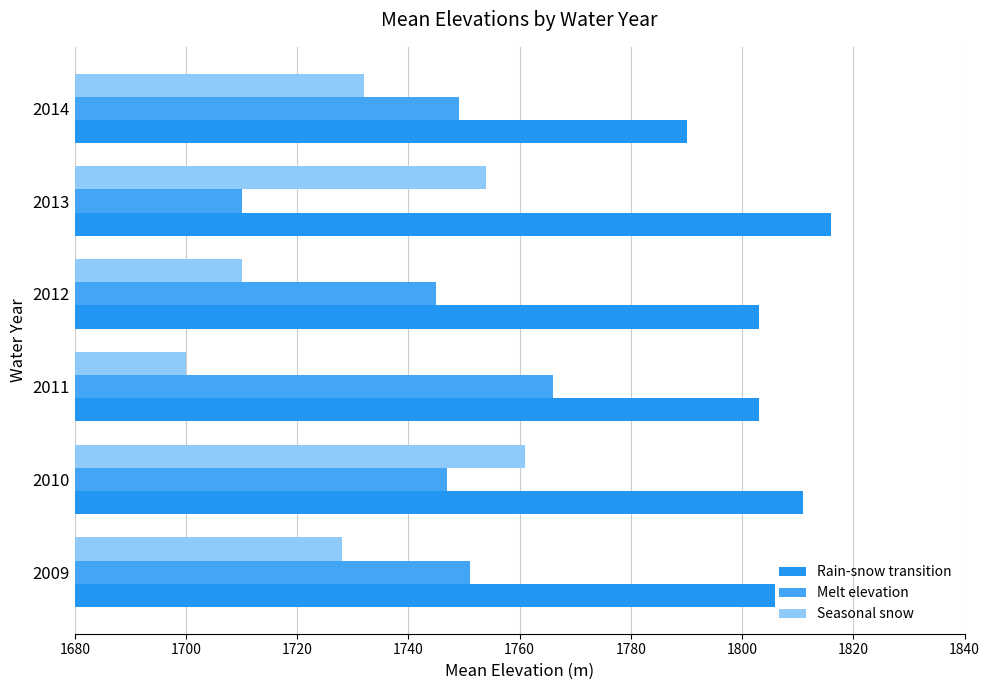

How many data points in Rain-snow transition are less than 1806?

3